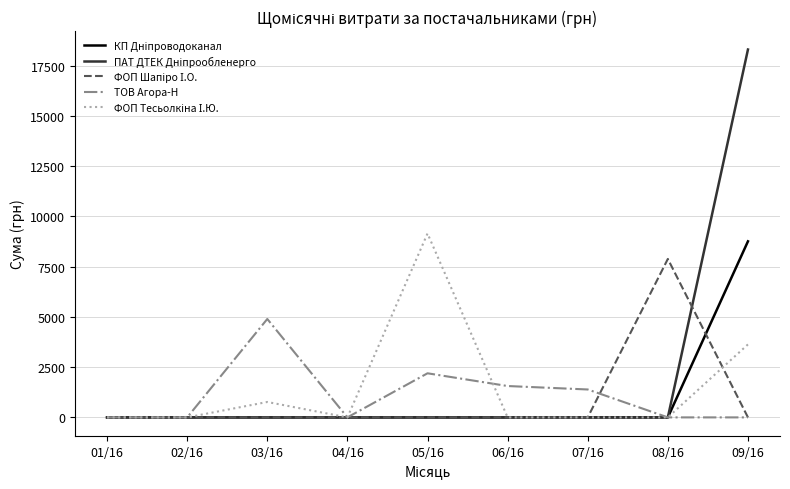

What is the difference between the highest and lowest values at 05/16?

9153.0